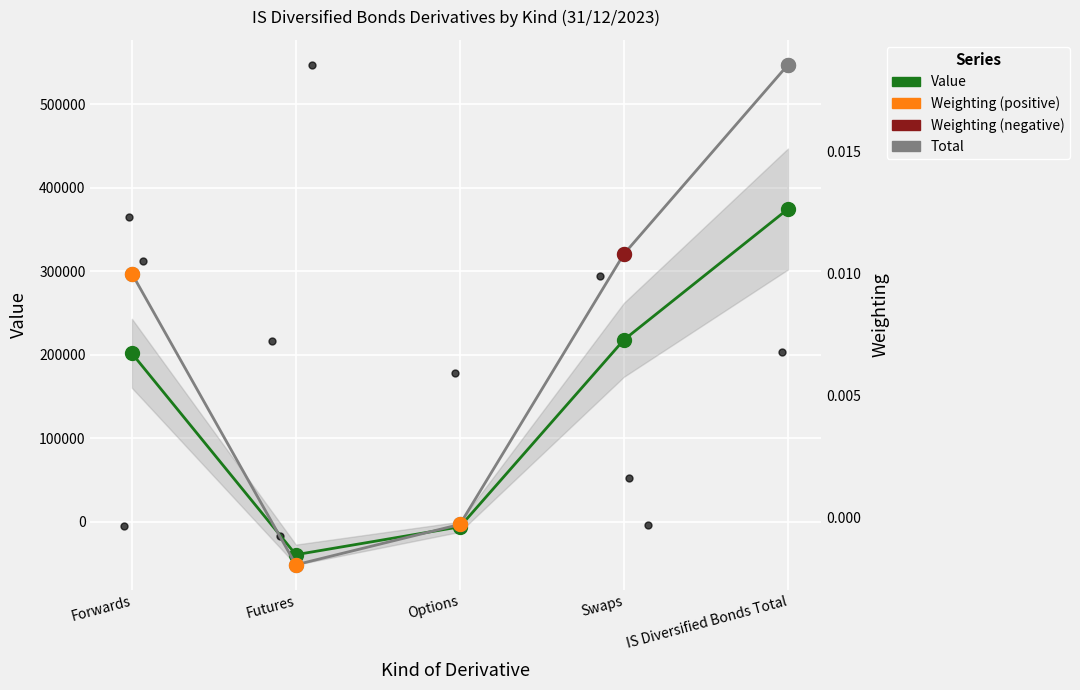

At which category is the sum across all series the highest?

IS Diversified Bonds Total